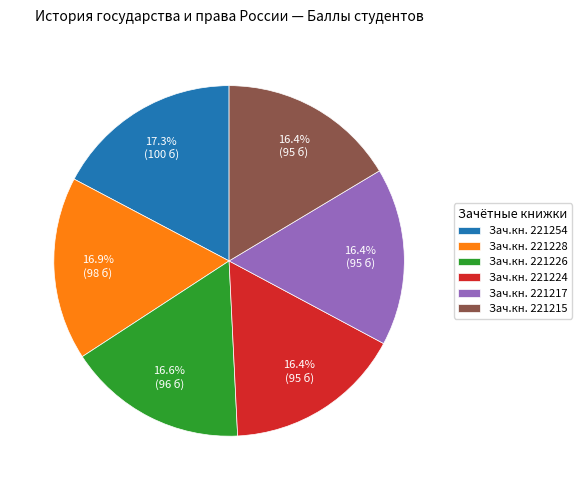

Approximately how many times larger is the value at Зач.кн. 221224 compared to Зач.кн. 221215?

1.0